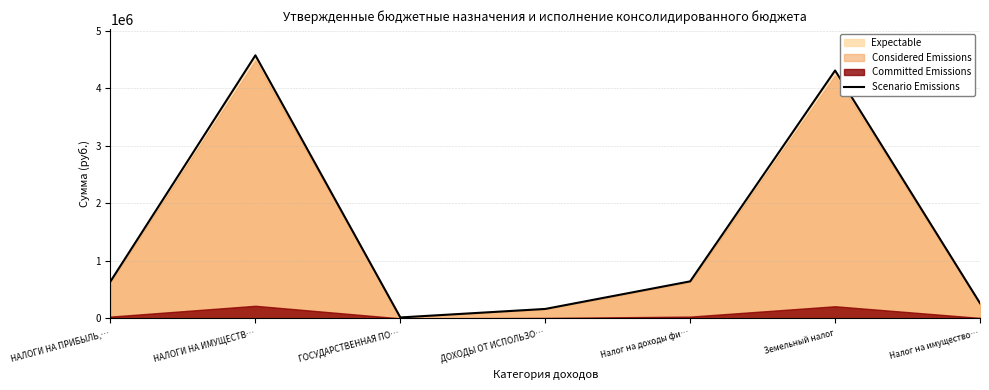

Where is the first local maximum?

НАЛОГИ НА ИМУЩЕСТВ…